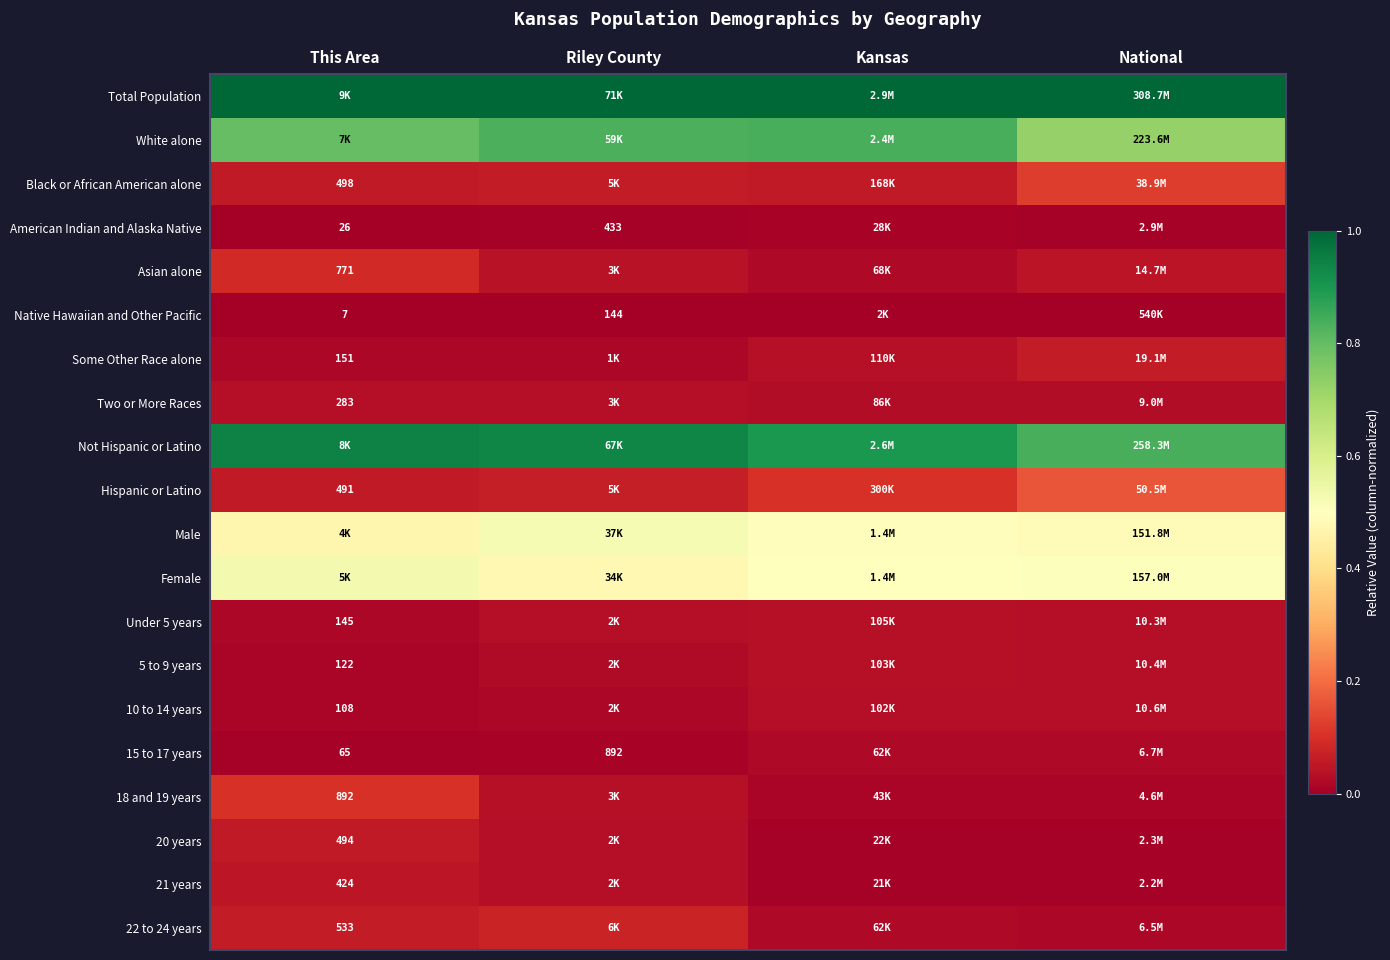

At which category is the sum across all series the highest?

This Area